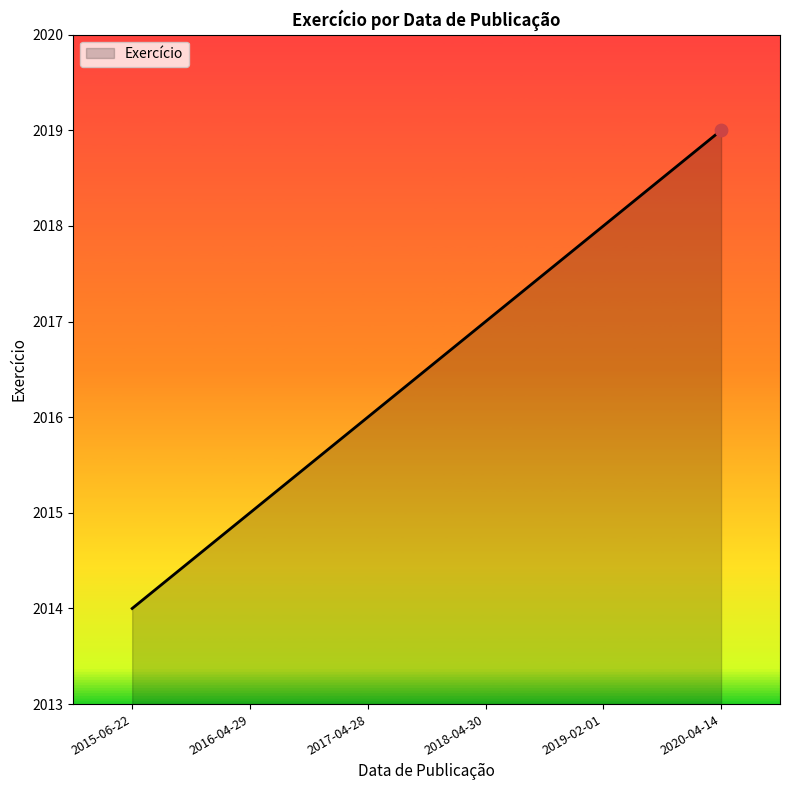

Approximately how many times larger is the value at 2015-06-22 compared to 2019-02-01?

1.0